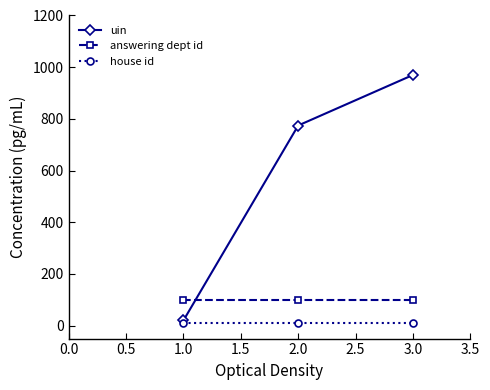

List the labels in order of uin value, largest first.

3.0, 2.0, 1.0